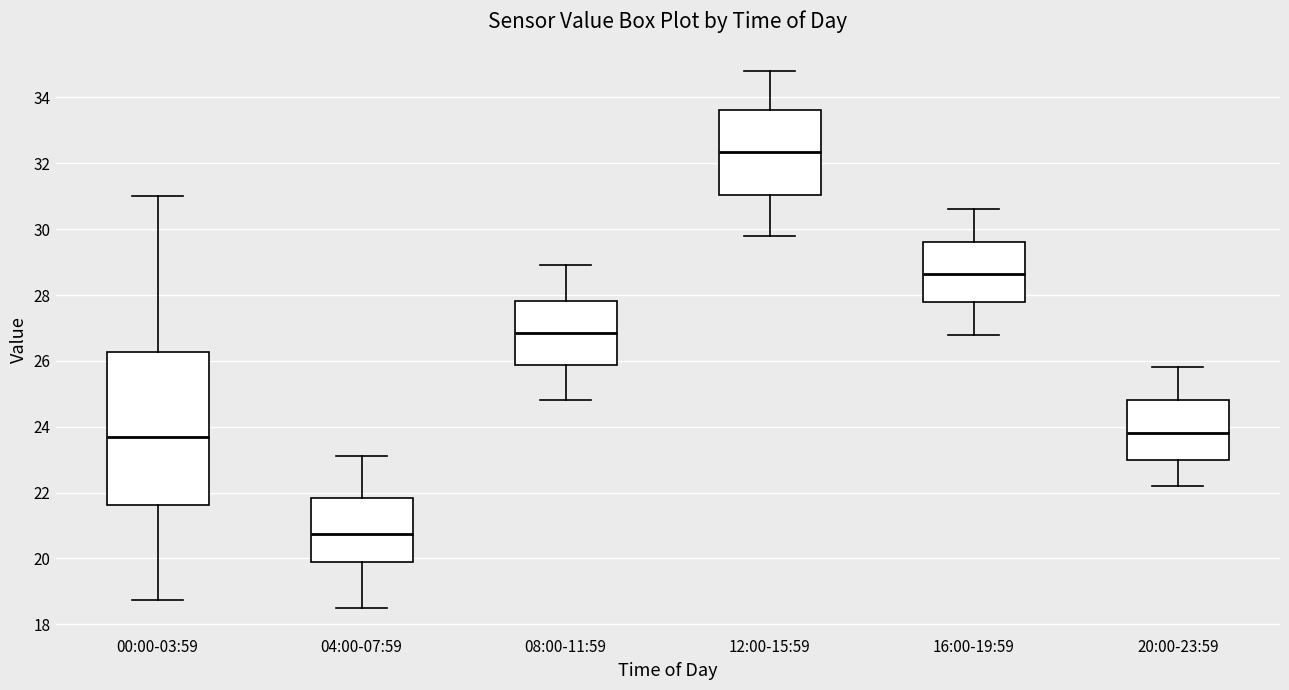

Reading left to right, read every box against the y-axis: the position of its median line, the range the box covers, and the ends of its whiskers. The values are not printed on the chart, so give them approximately, as read against the axis.

00:00-03:59: median 23.6, box 21.6 to 26.2, whiskers 18.8 to 31.0
04:00-07:59: median 20.8, box 19.8 to 21.8, whiskers 18.6 to 23.2
08:00-11:59: median 26.8, box 25.8 to 27.8, whiskers 24.8 to 29.0
12:00-15:59: median 32.4, box 31.0 to 33.6, whiskers 29.8 to 34.8
16:00-19:59: median 28.6, box 27.8 to 29.6, whiskers 26.8 to 30.6
20:00-23:59: median 23.8, box 23.0 to 24.8, whiskers 22.2 to 25.8